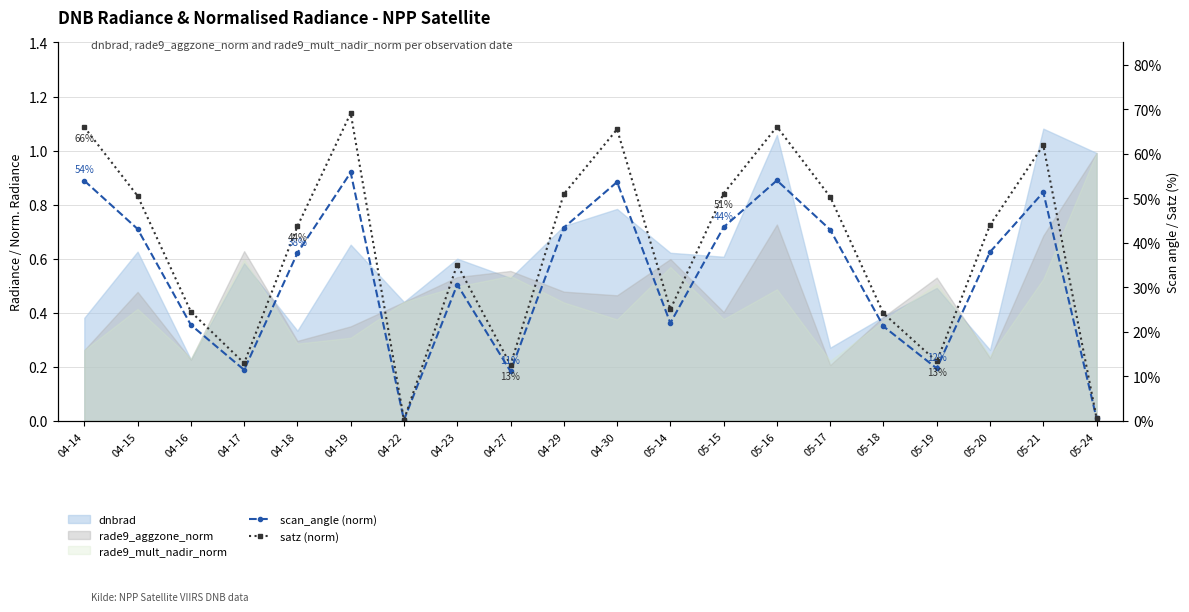

What is the label of the 2nd point from the left?

04-15